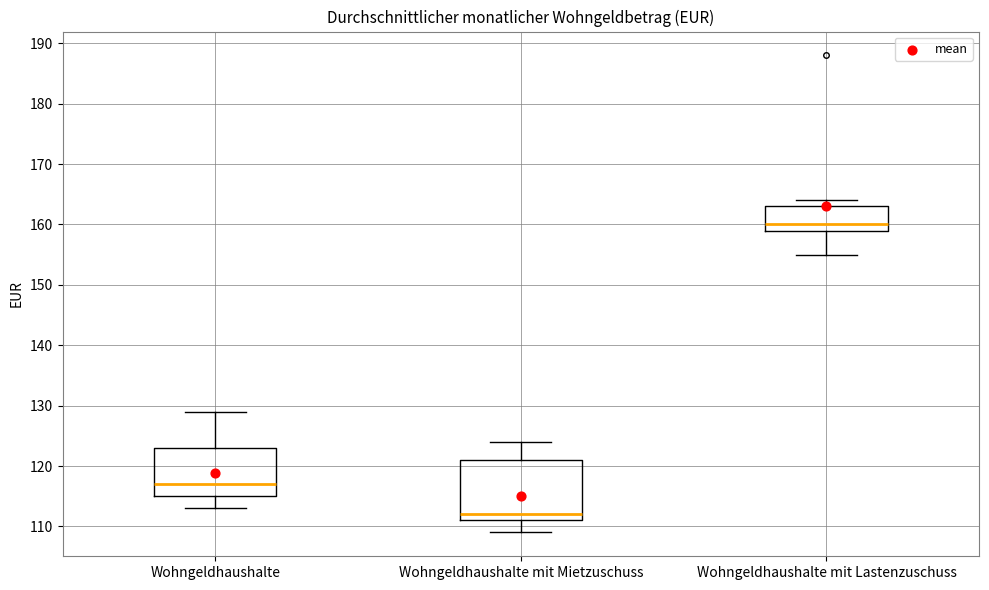

Which box is the tallest, from its lower edge to its upper edge?

Wohngeldhaushalte mit Mietzuschuss